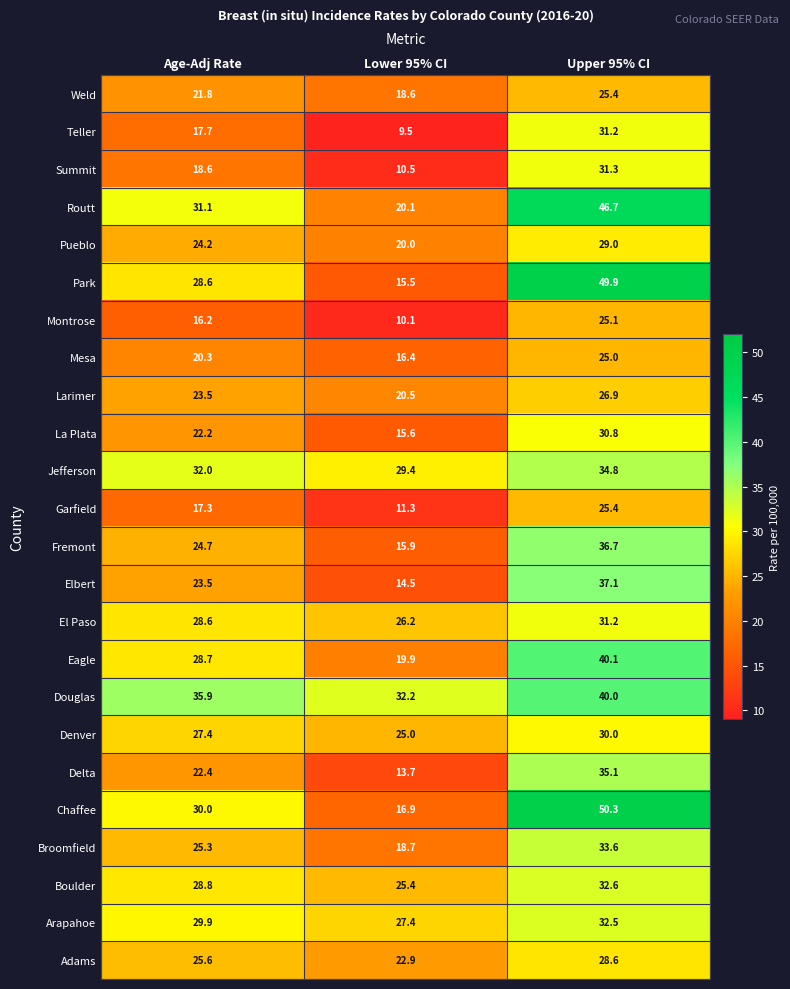

Which series changed the most between Age-Adj Rate and Upper 95% CI?

Park